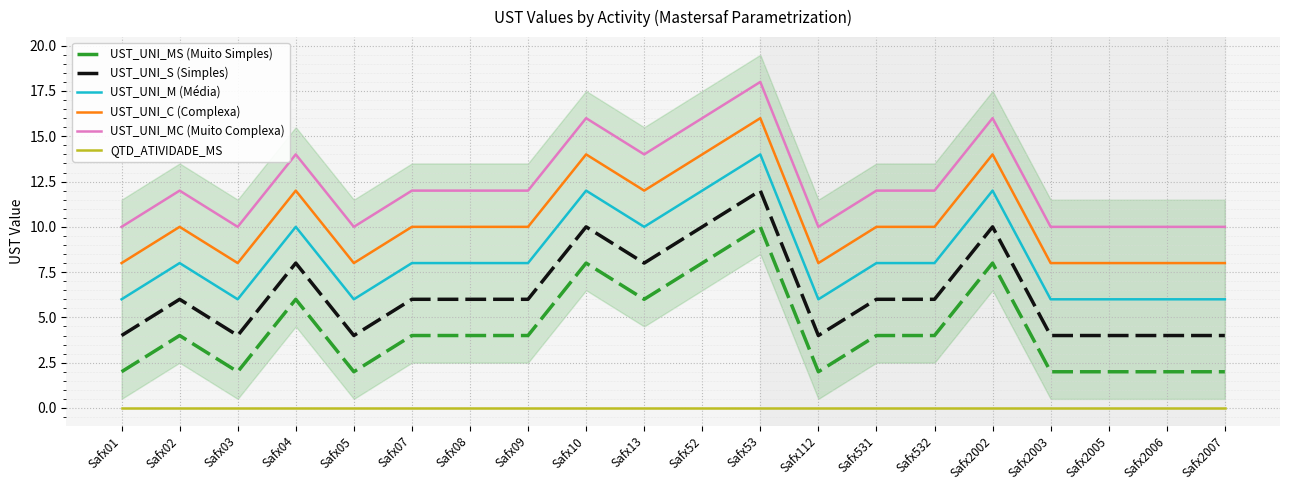

What is the value of the UST_UNI_S (Simples) point at the 4th from the left?

8